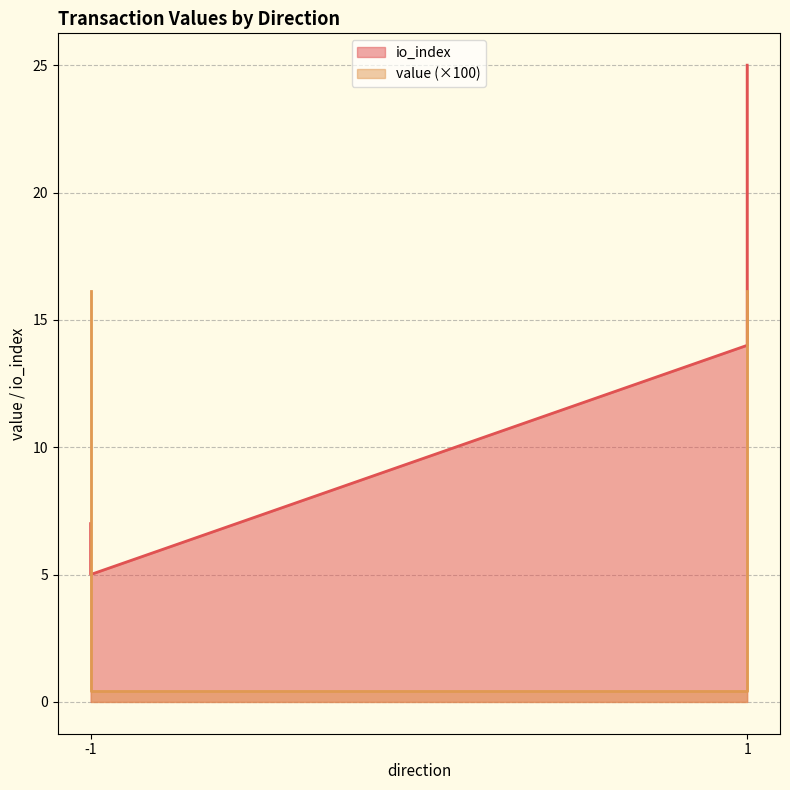

Which series ends up on top after the final intersection of value and io_index?

io_index